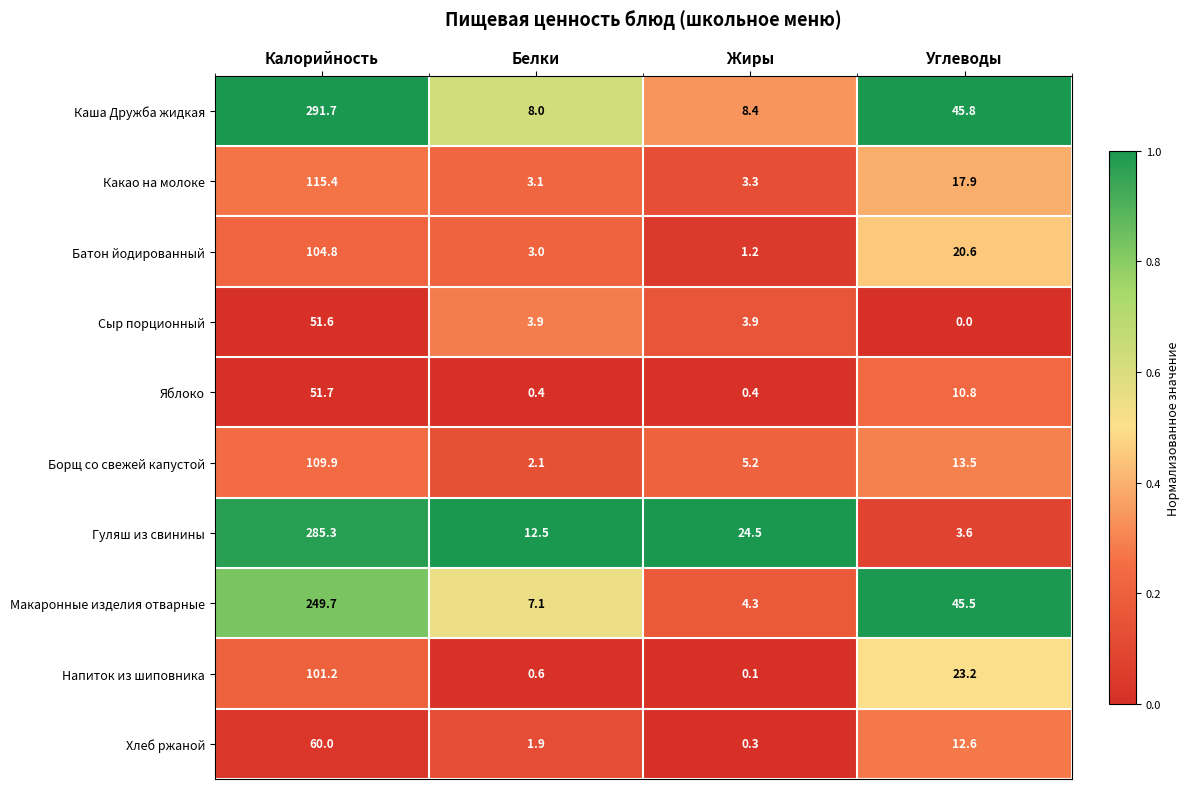

True or false: Яблоко has a value of 51.7 at Калорийность.

True